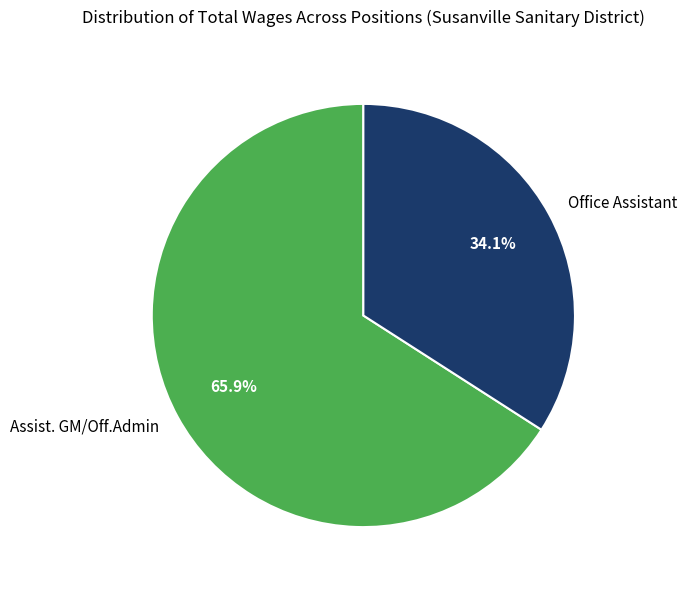

How many segments does this pie chart have?

2